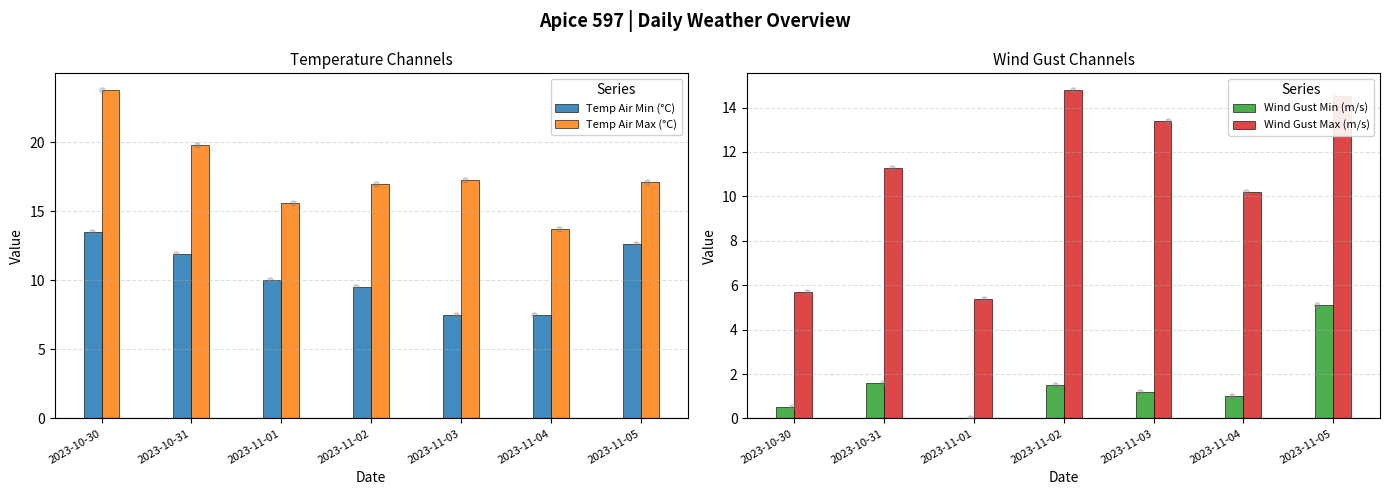

At how many categories does at least one series exceed 6?

7